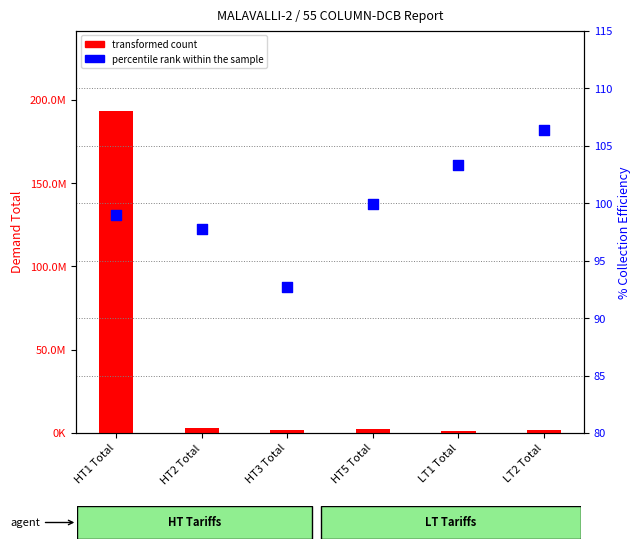

At how many categories does at least one series exceed 34712335?

1